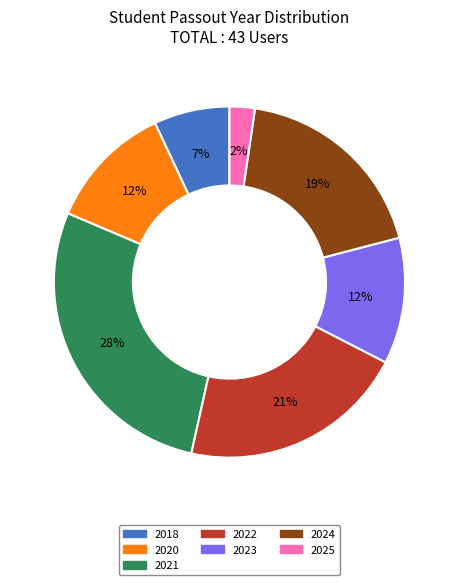

Count the number of slices in the pie.

7